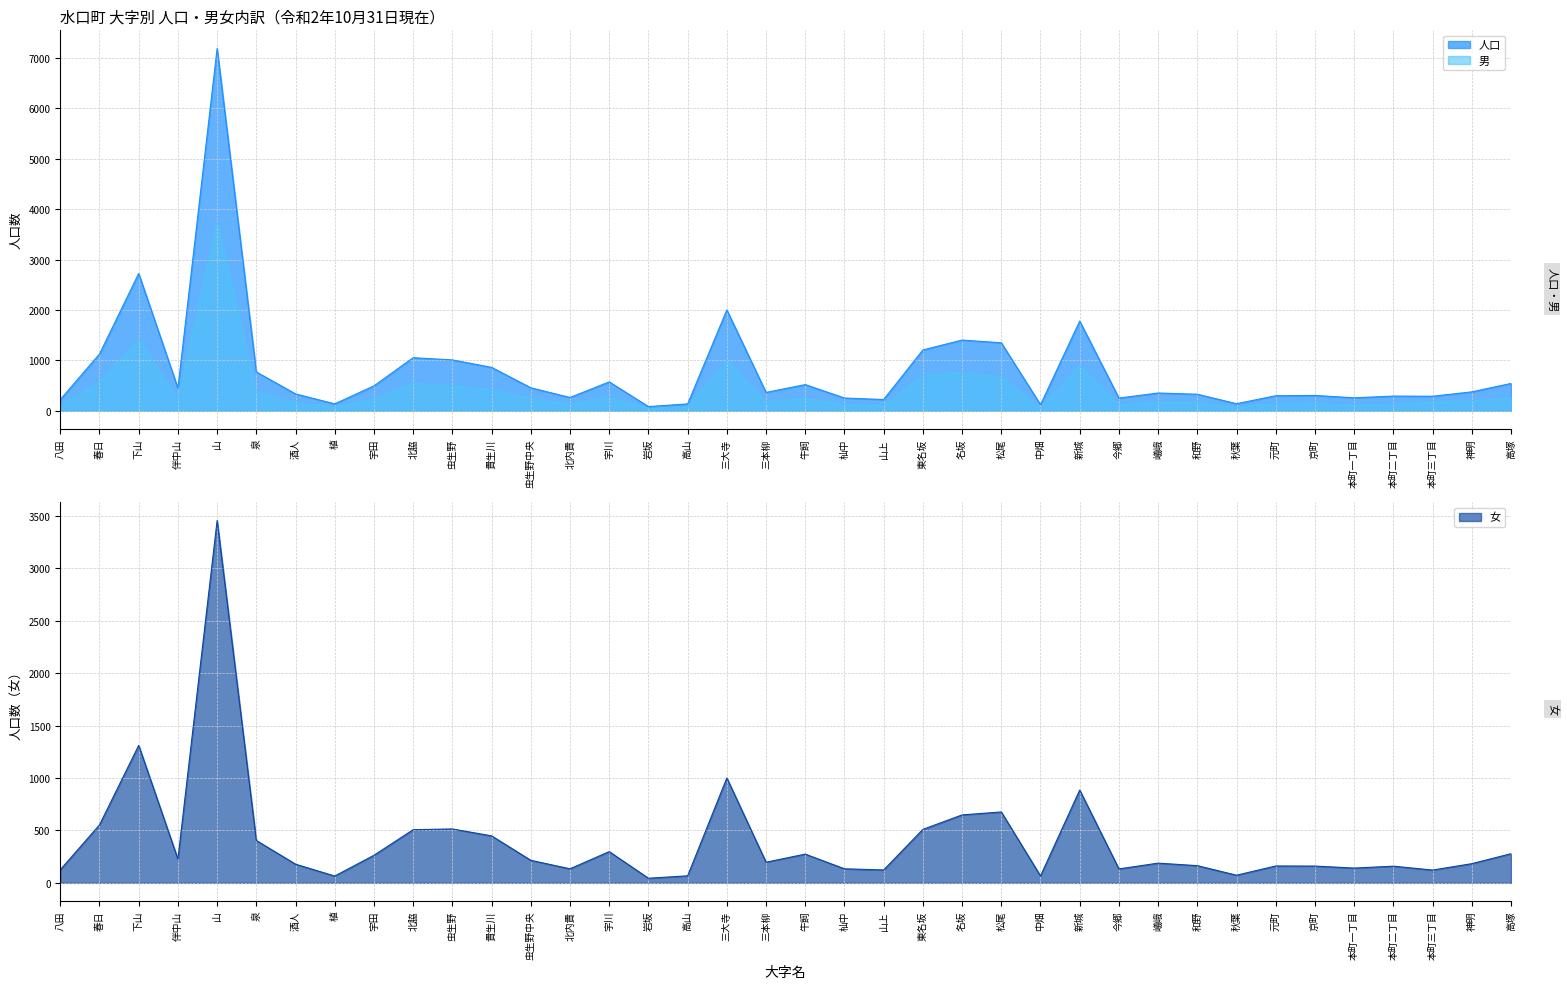

What is the total value across all series at 名坂?

2808